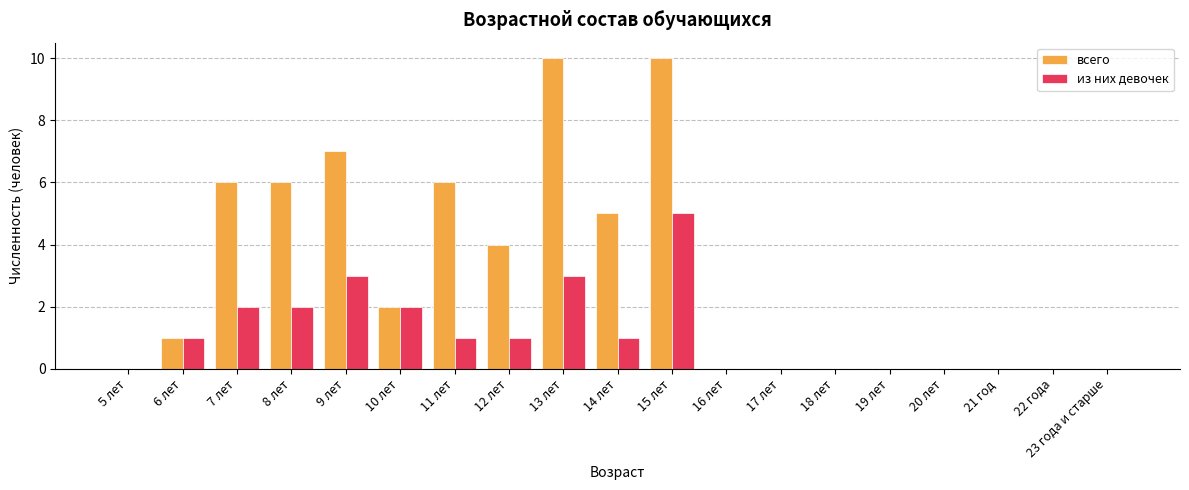

The value of из них девочек at 17 лет is -2. True or false?

False